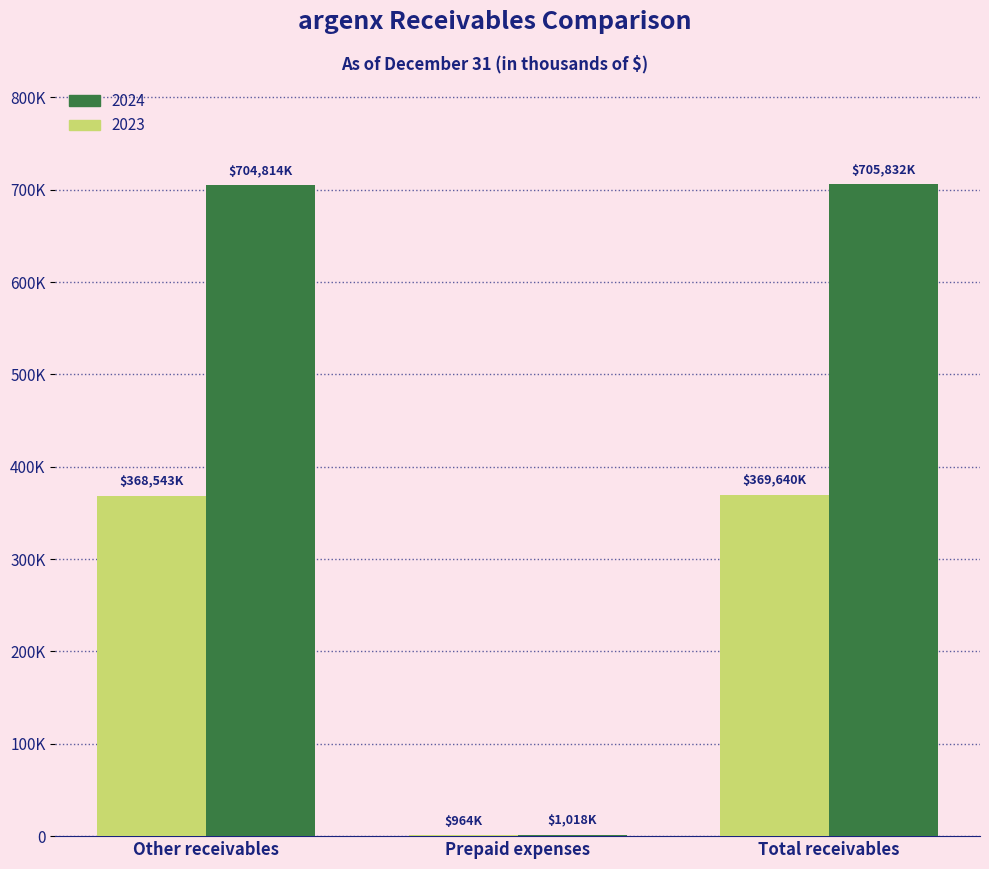

List the series in order of their peak value, highest first.

2024, 2023